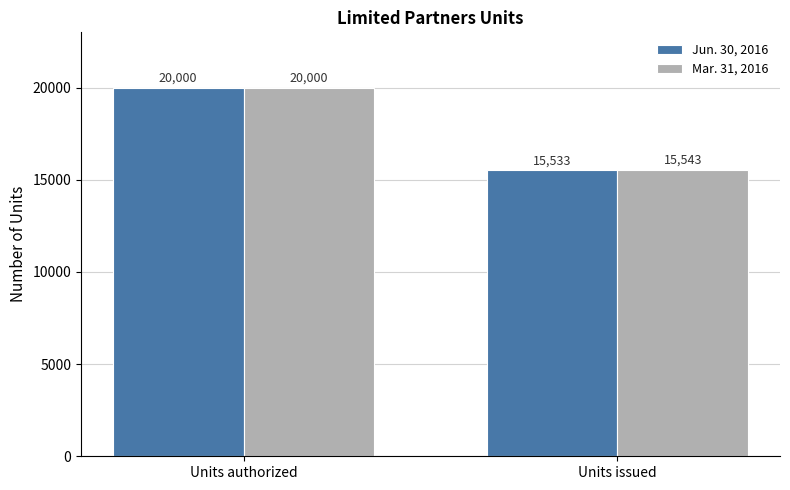

Which label corresponds to the smallest value in the chart?

Units issued